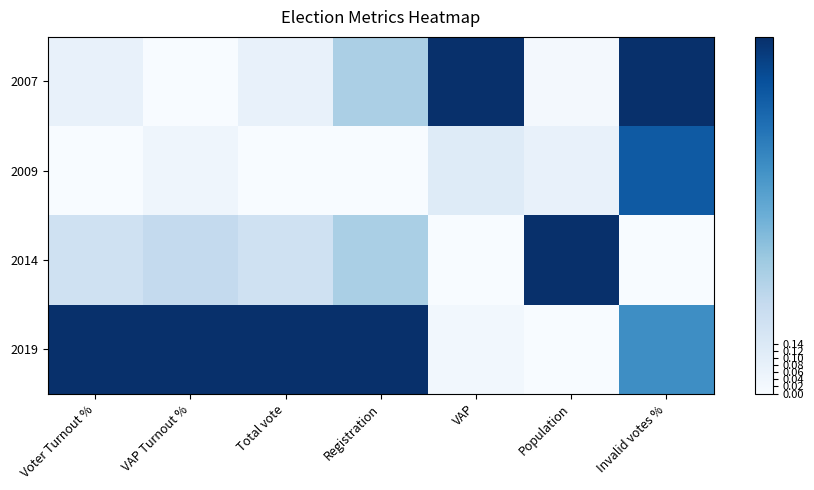

At VAP Turnout %, list the series in order from smallest to largest.

2007, 2009, 2014, 2019